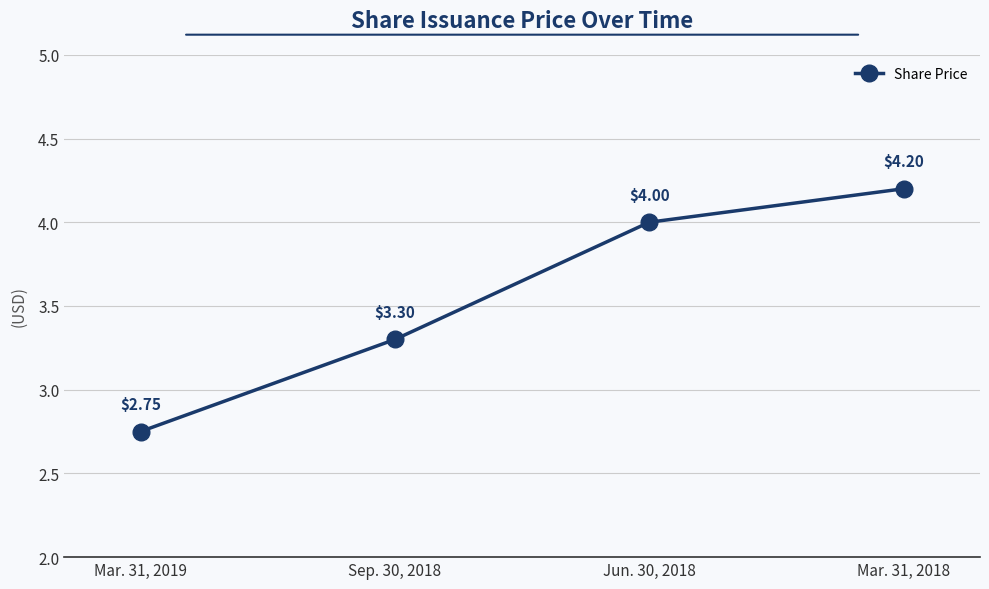

What position from the right is Sep. 30, 2018?

3